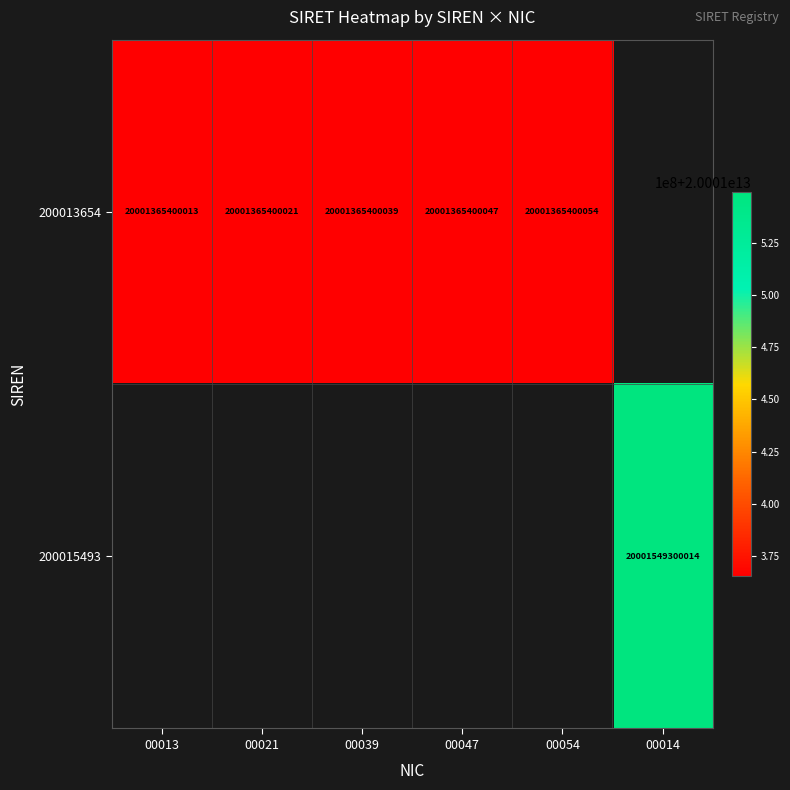

True or false: 200013654 has a value of 27248398905459 at 00054.

False